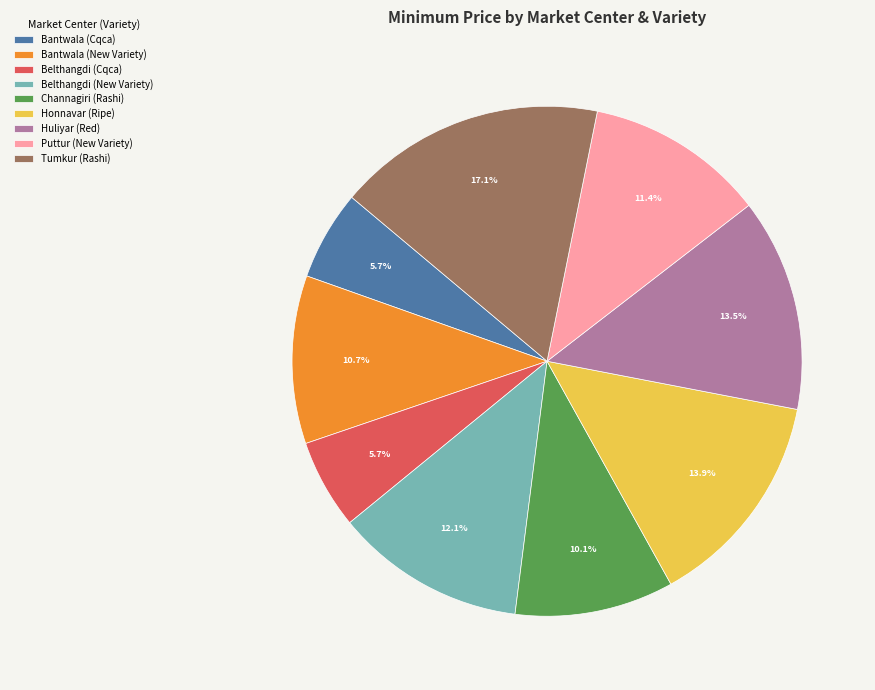

Is it true that Belthangdi (New Variety) is 12% of the pie?

True